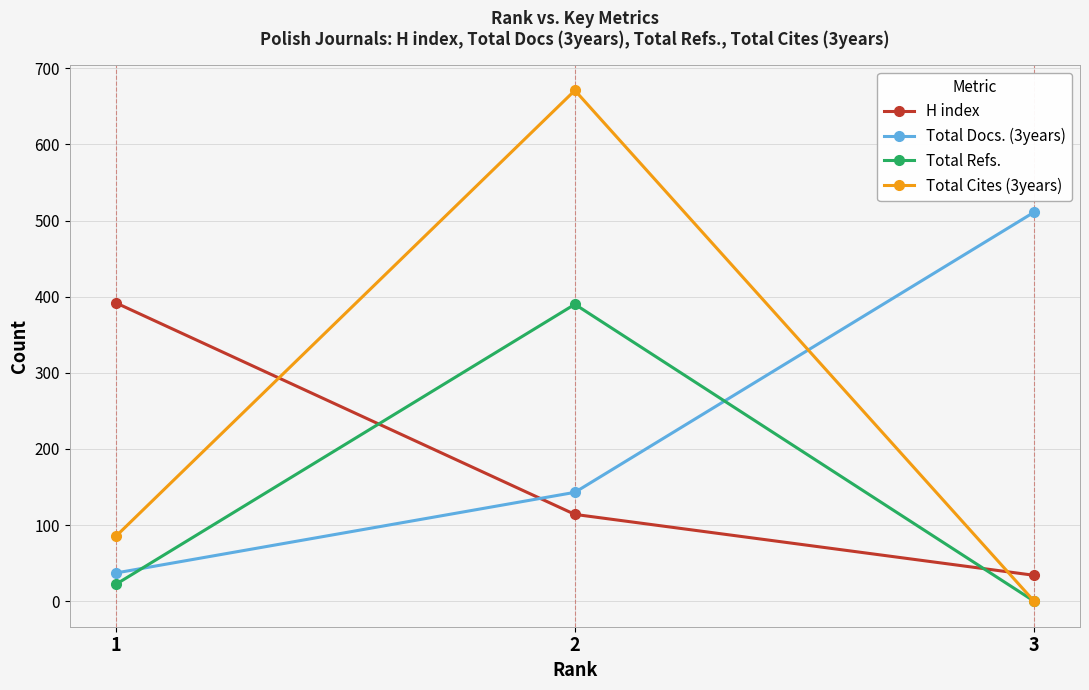

Which series has the widest spread of values?

Total Cites (3years)